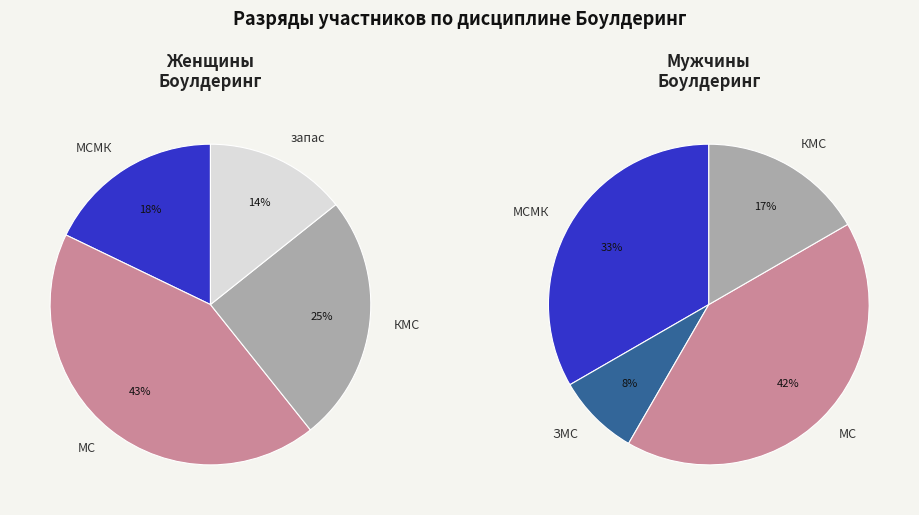

How many slices are in this pie chart?

5